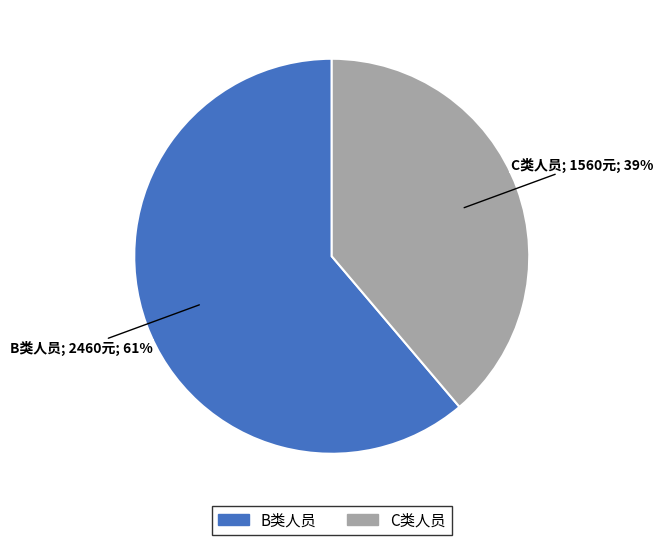

What is the smallest slice in the pie chart?

C类人员